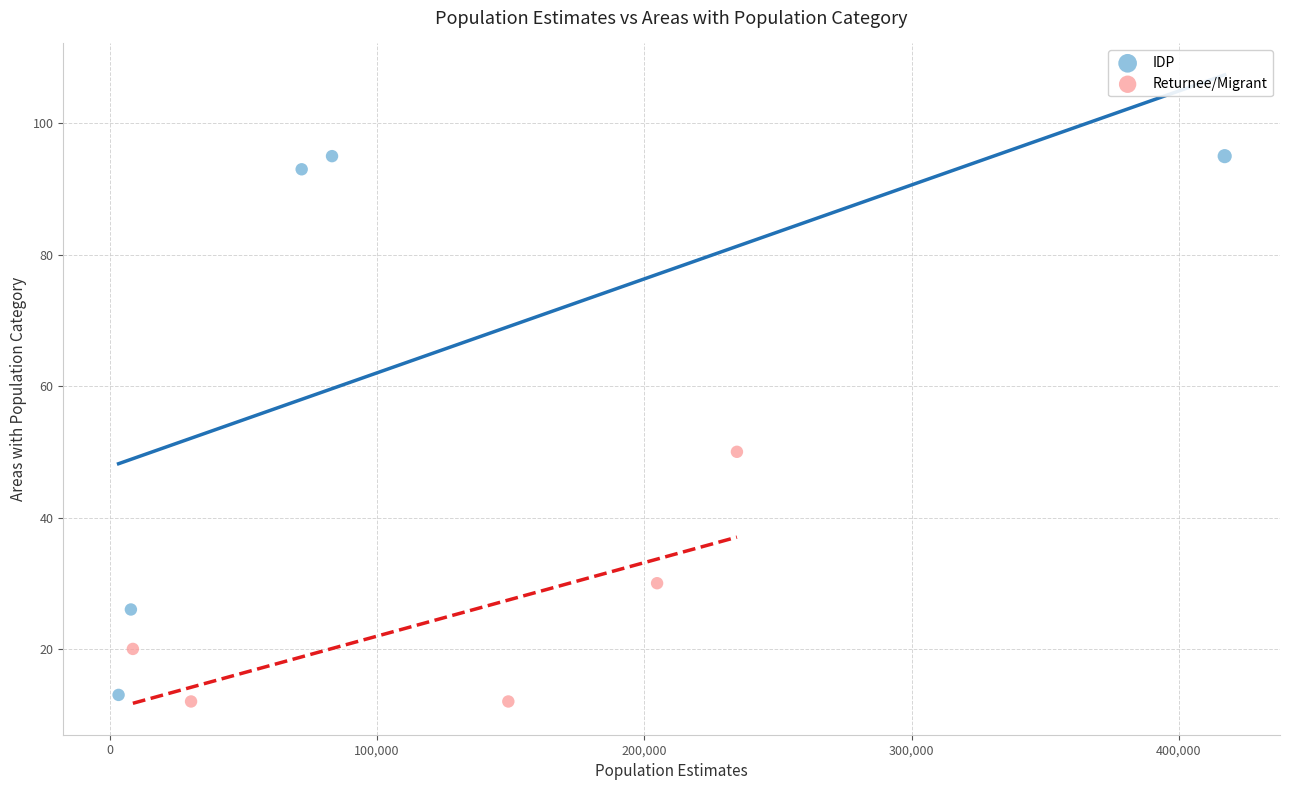

Which series reaches the maximum Y coordinate?

IDP